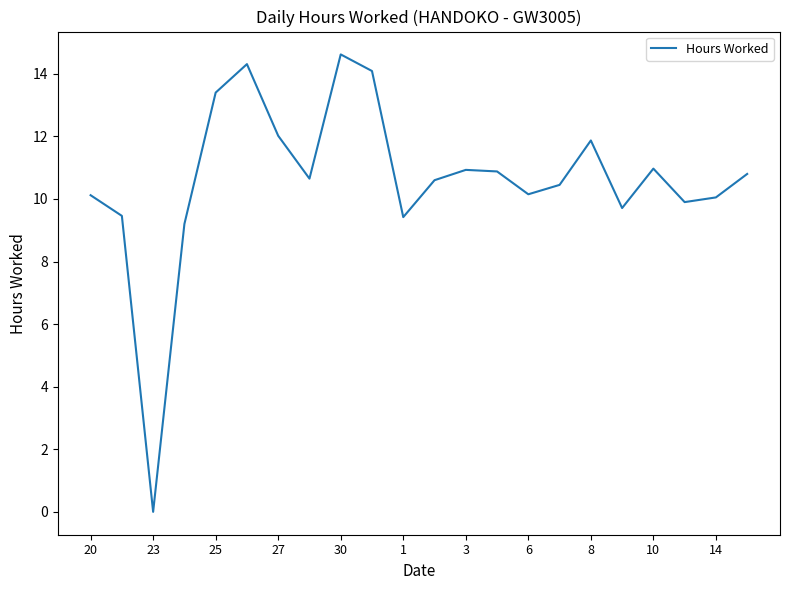

What is the greatest value displayed?

14.6